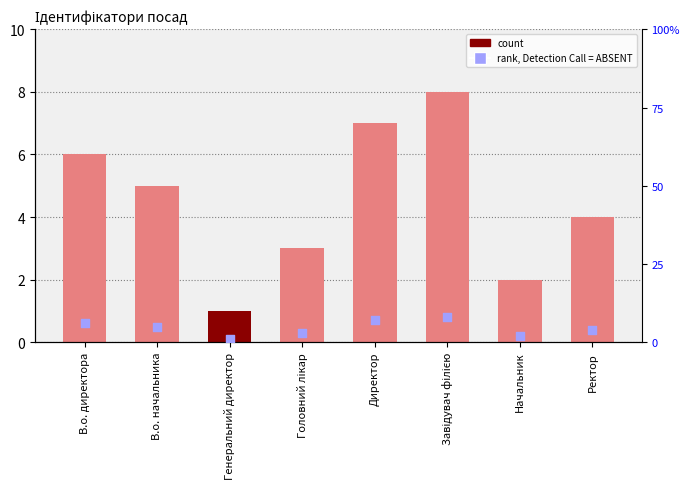

Which series reaches the minimum Y coordinate?

rank, Detection Call = ABSENT